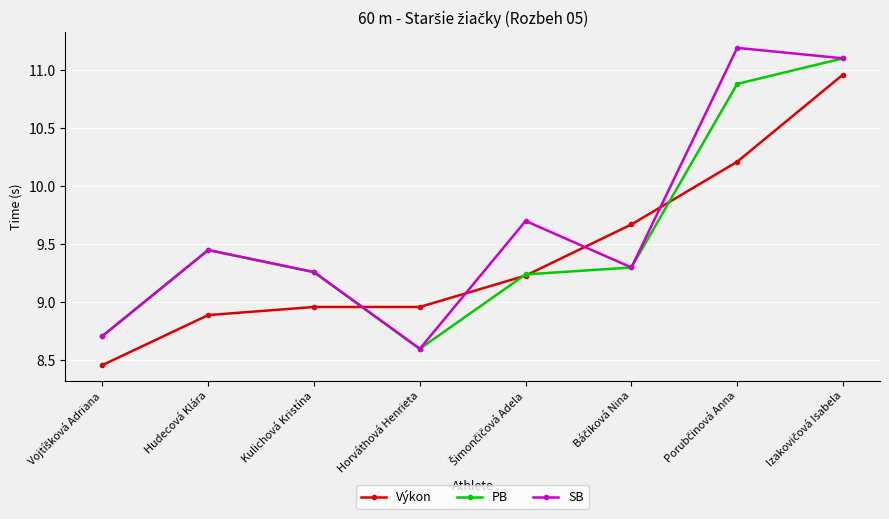

What is the maximum value shown in the chart?

11.2